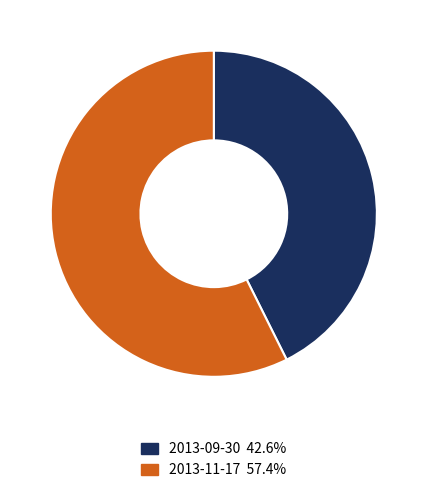

Is there any slice that represents more than half of the pie?

Yes